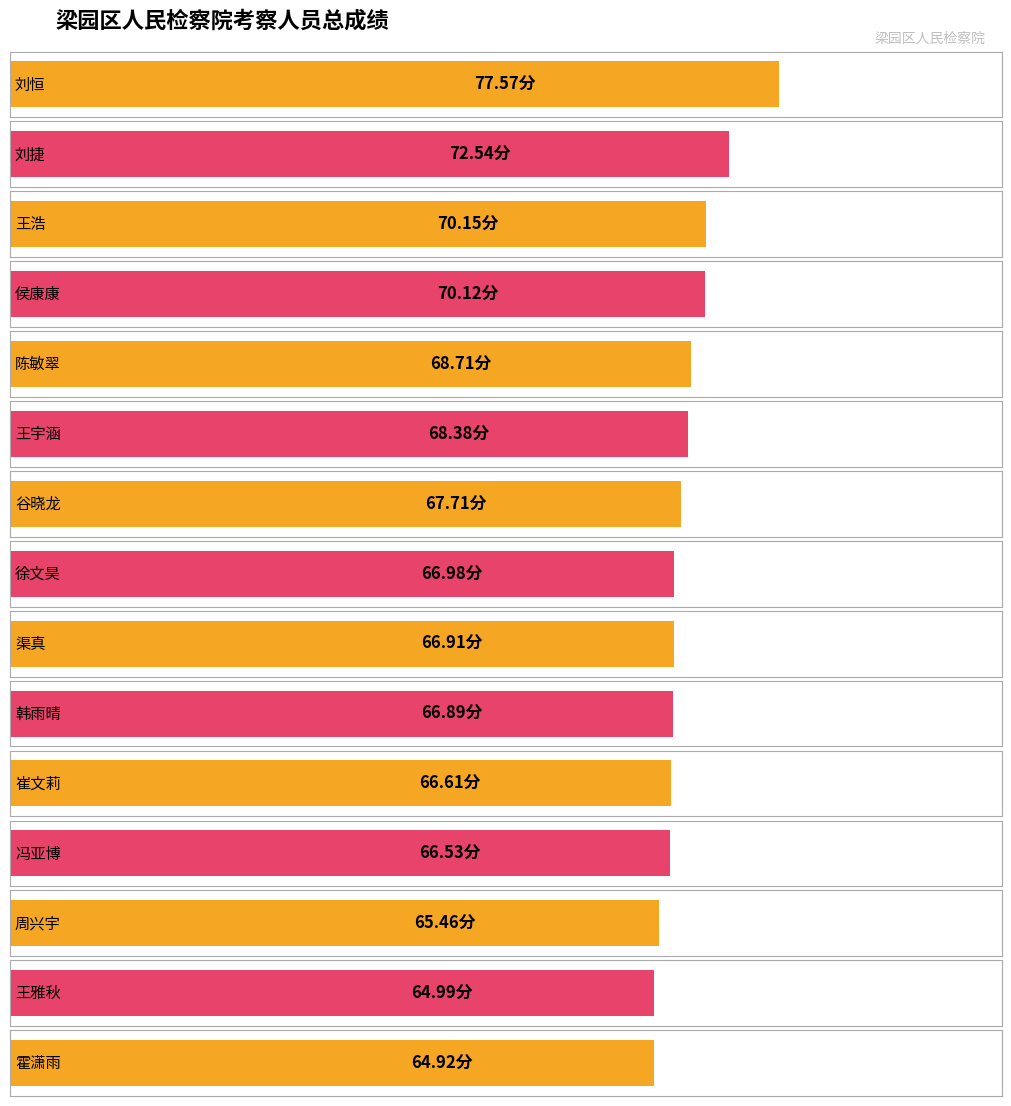

Reading right to left, what are all the values shown in this chart?

霍潇雨=64.9	王雅秋=65.0	周兴宇=65.5	冯亚博=66.5	崔文莉=66.6	韩雨晴=66.9	渠真=66.9	徐文昊=67.0	谷晓龙=67.7	王宇涵=68.4	陈敏翠=68.7	侯康康=70.1	王浩=70.2	刘捷=72.5	刘恒=77.6